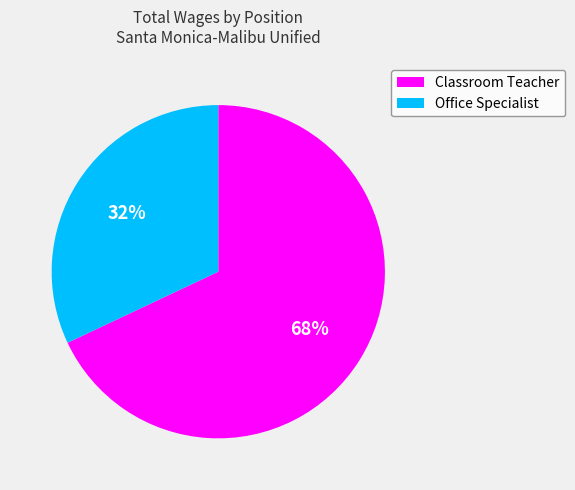

Which category has the biggest portion of the pie?

Classroom Teacher